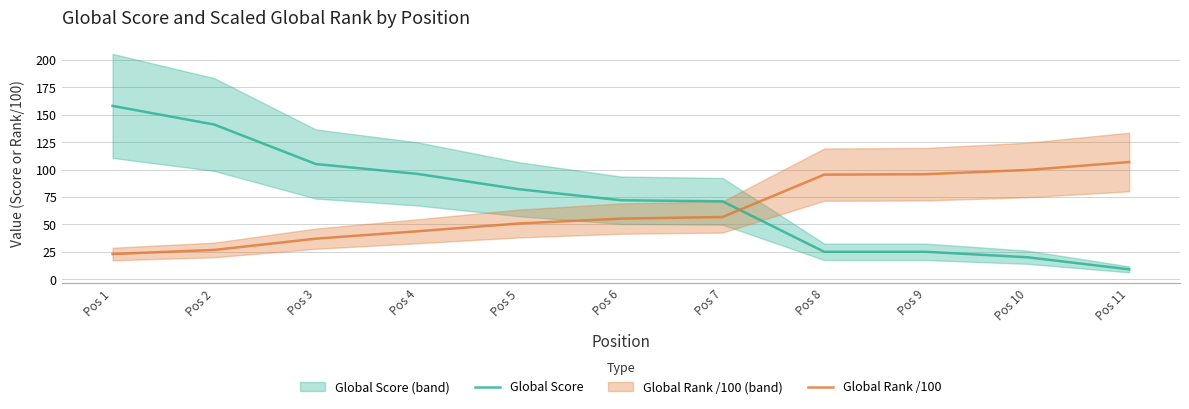

Reading left to right, list all the values displayed in this chart.

Global Score: Pos 1=158.0	Pos 2=141.0	Pos 3=105.0	Pos 4=96.0	Pos 5=82.0	Pos 6=72.0	Pos 7=71.0	Pos 8=25.0	Pos 9=25.0	Pos 10=20.0	Pos 11=9.0
Global Rank /100: Pos 1=23.0	Pos 2=26.7	Pos 3=37.0	Pos 4=43.7	Pos 5=50.8	Pos 6=55.2	Pos 7=56.7	Pos 8=95.3	Pos 9=95.7	Pos 10=99.6	Pos 11=106.8